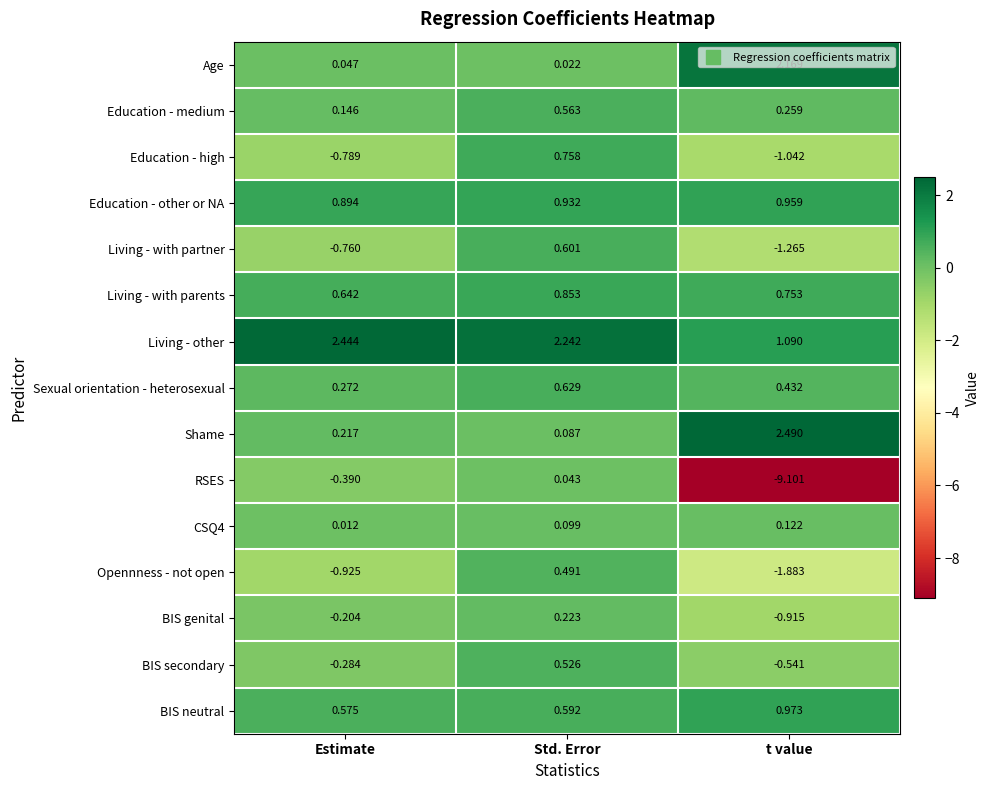

Where is CSQ4 nearest to the value 0?

Estimate